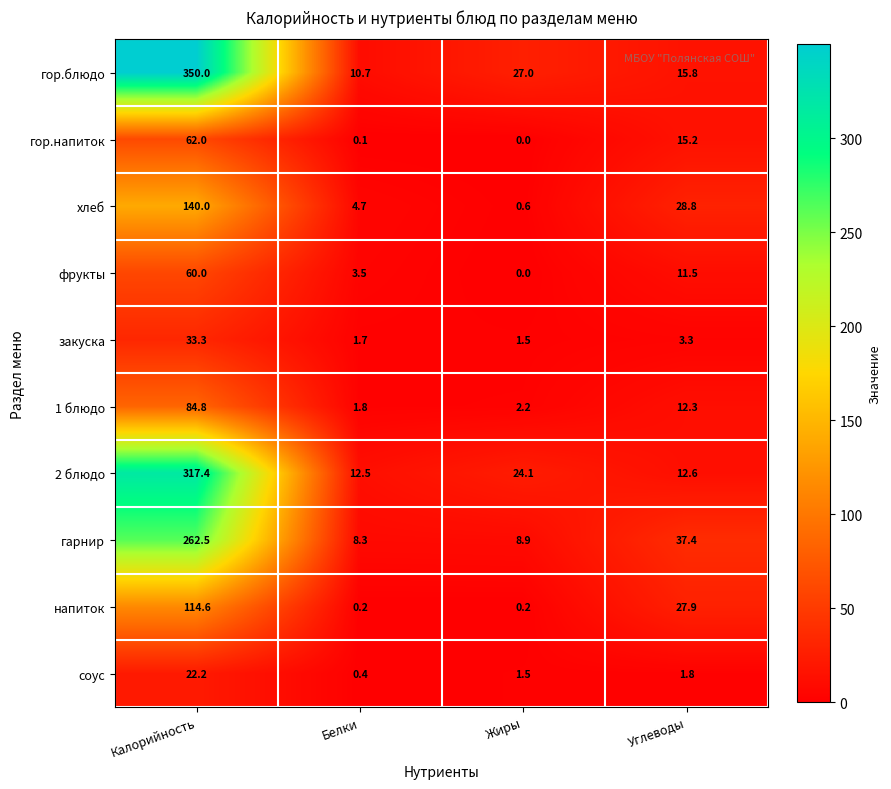

What is the greatest value displayed?

350.0